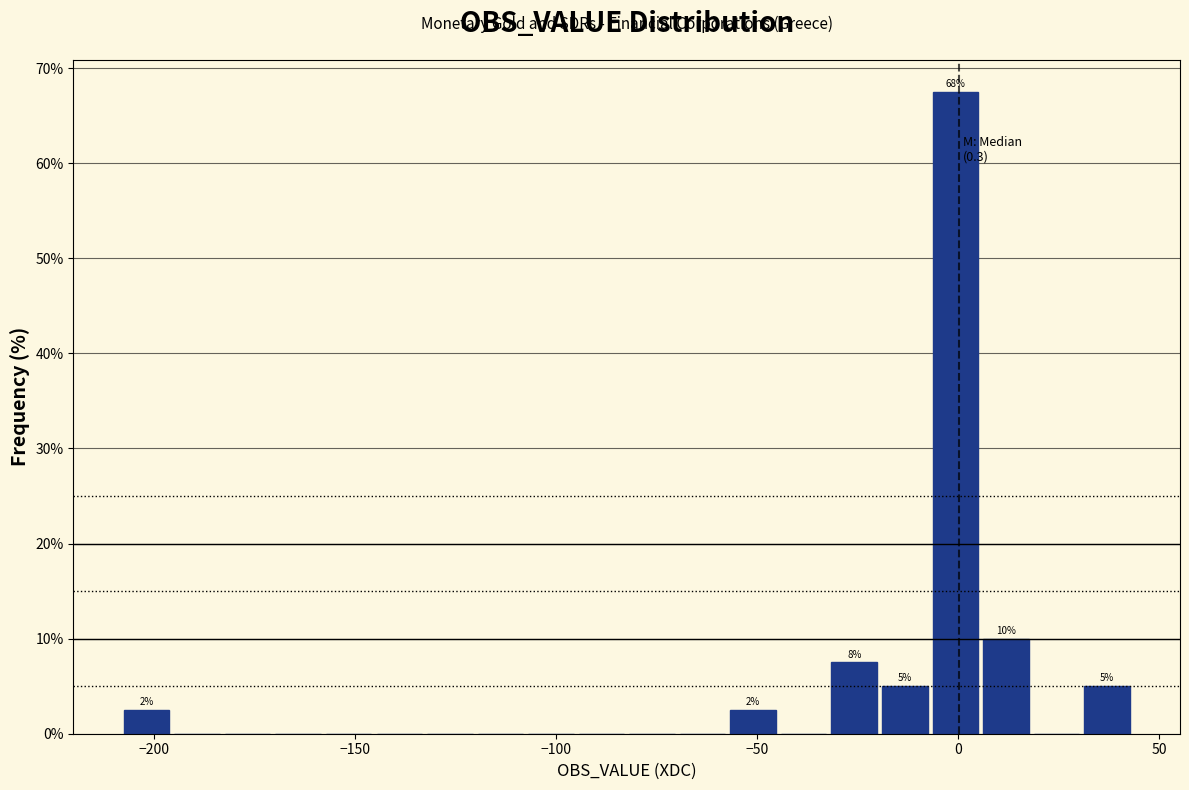

Around what value on the x-axis is the tallest bar? Give the approximate position of its centre, as read against the axis.

0